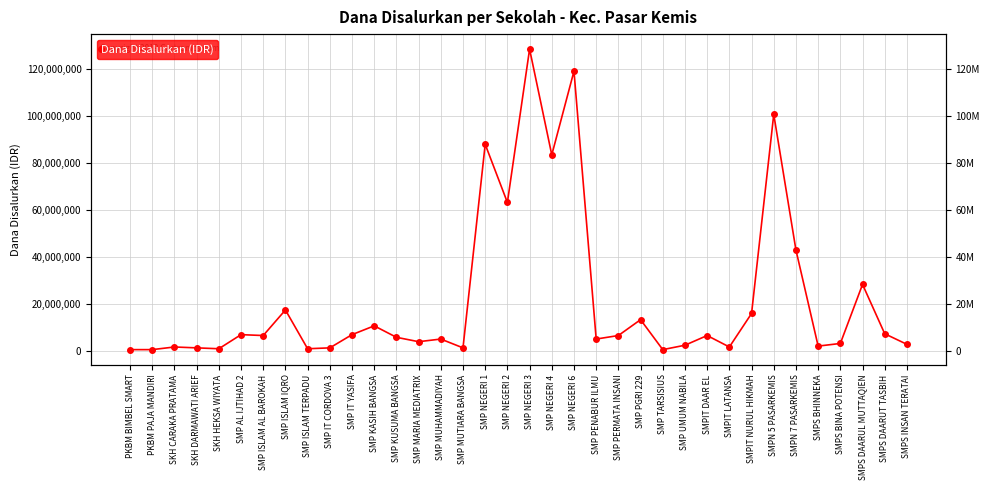

What is the change in value from PKBM PAJA MANDIRI to SMP NEGERI 1?

+87375000